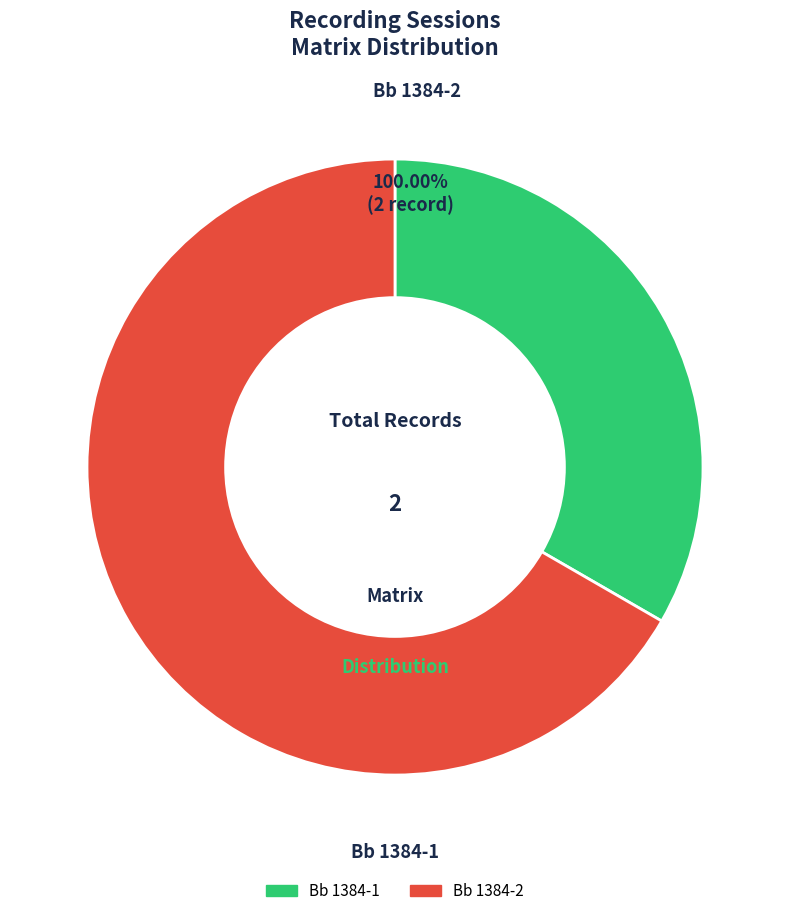

Which category accounts for the majority?

Bb 1384-2